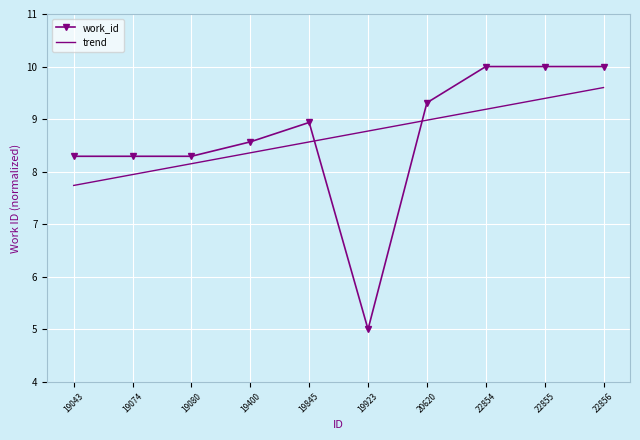

Rank the series by their maximum value, from highest to lowest.

work_id, trend